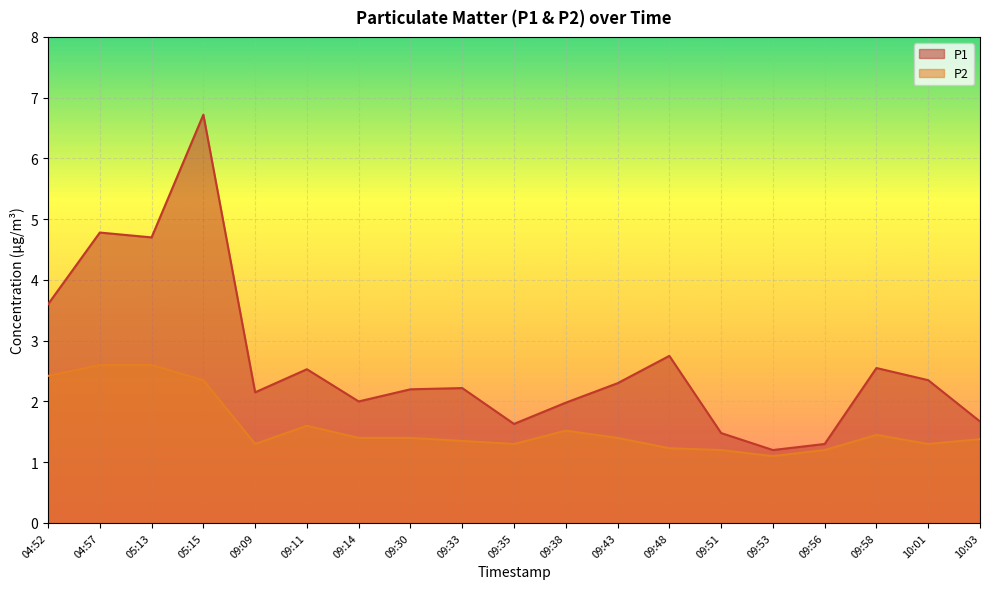

What position from the left is 04:52?

1